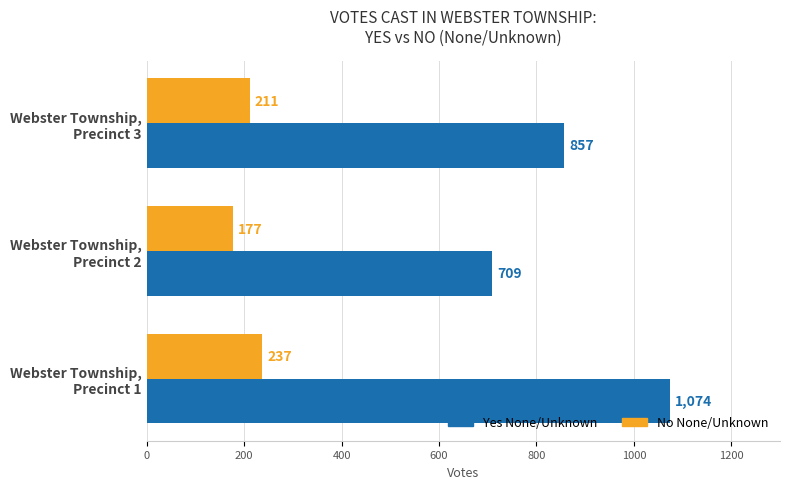

How many values in the Yes None/Unknown series are below 857?

1